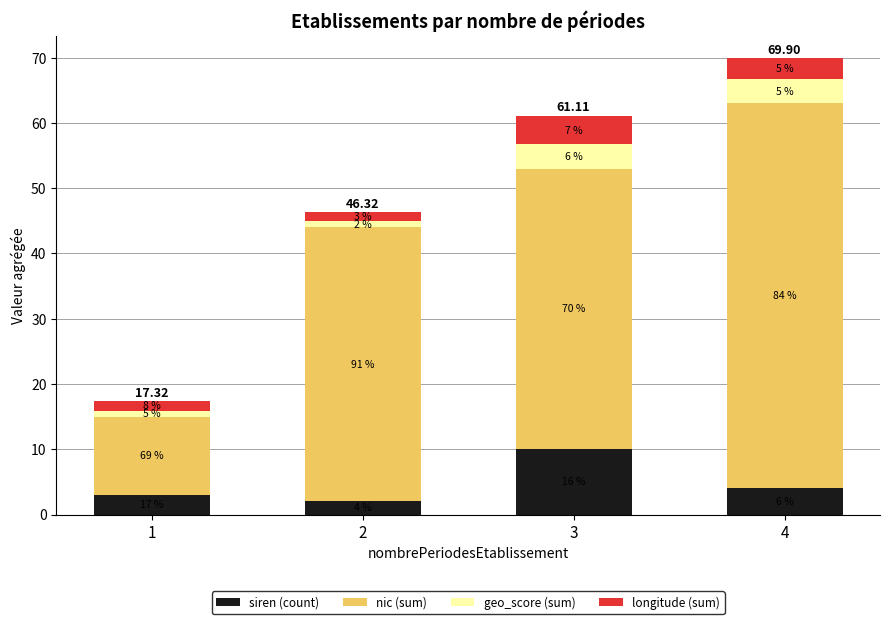

Does the chart contain any negative values?

No